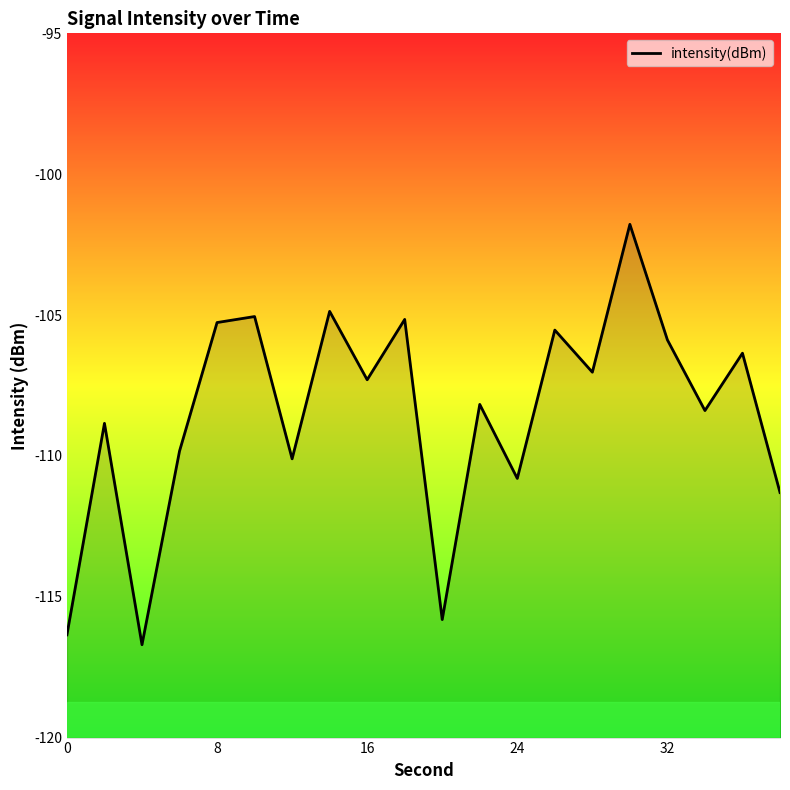

The value at 16 is -107.3. True or false?

True